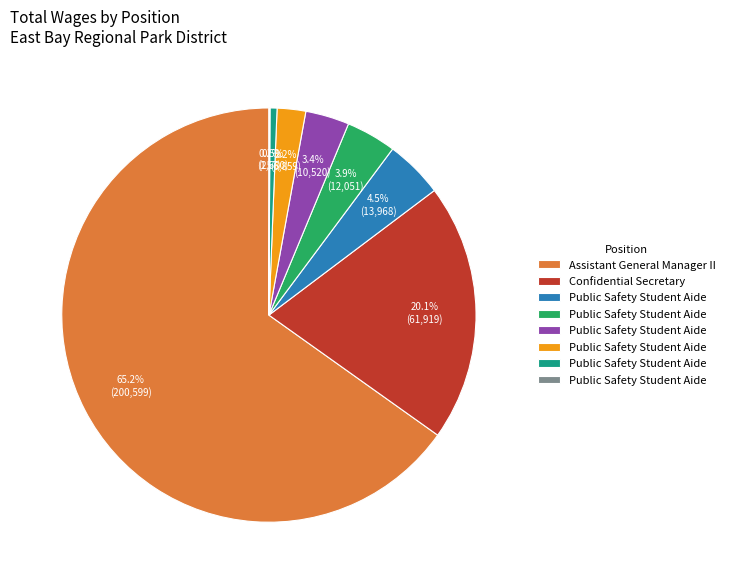

What is the smallest slice in the pie chart?

Public Safety Student Aide (257)